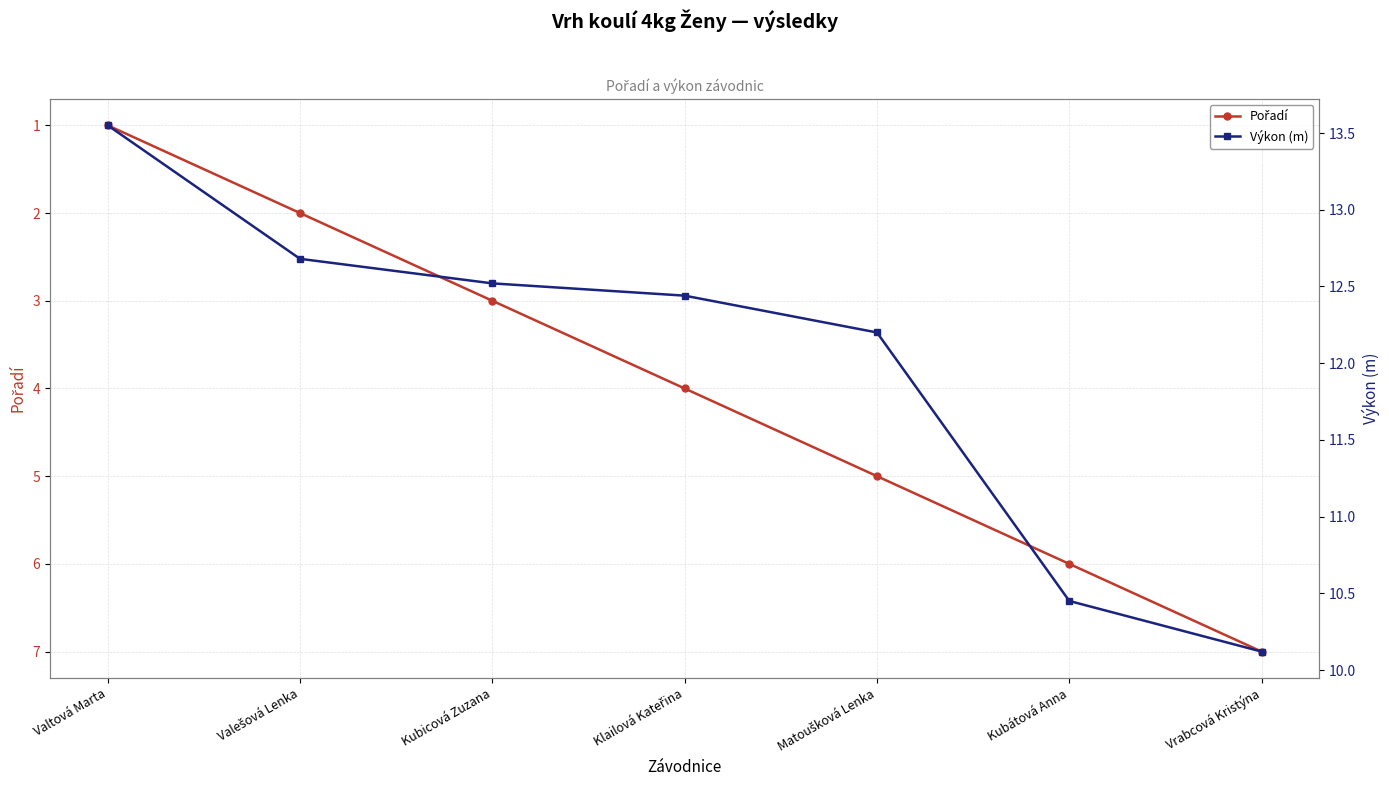

Does the chart display data point markers on the line(s)?

Yes